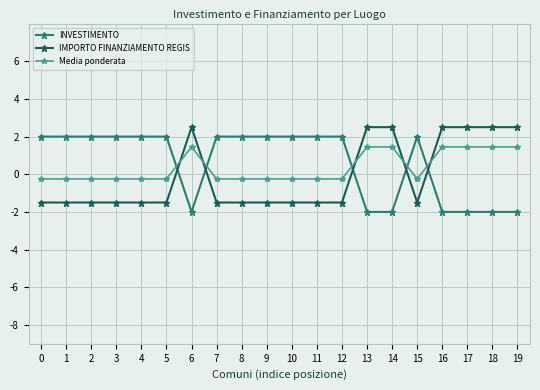

At how many categories does at least one series exceed 1?

20